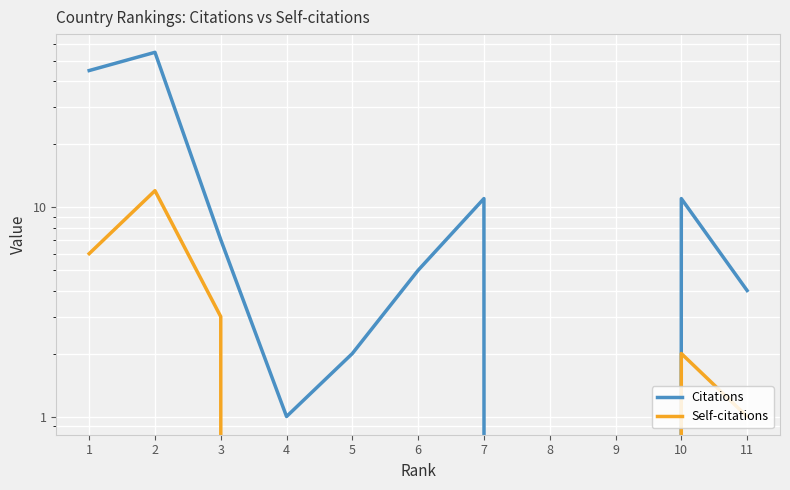

What is the difference between the highest and lowest values at 10?

9